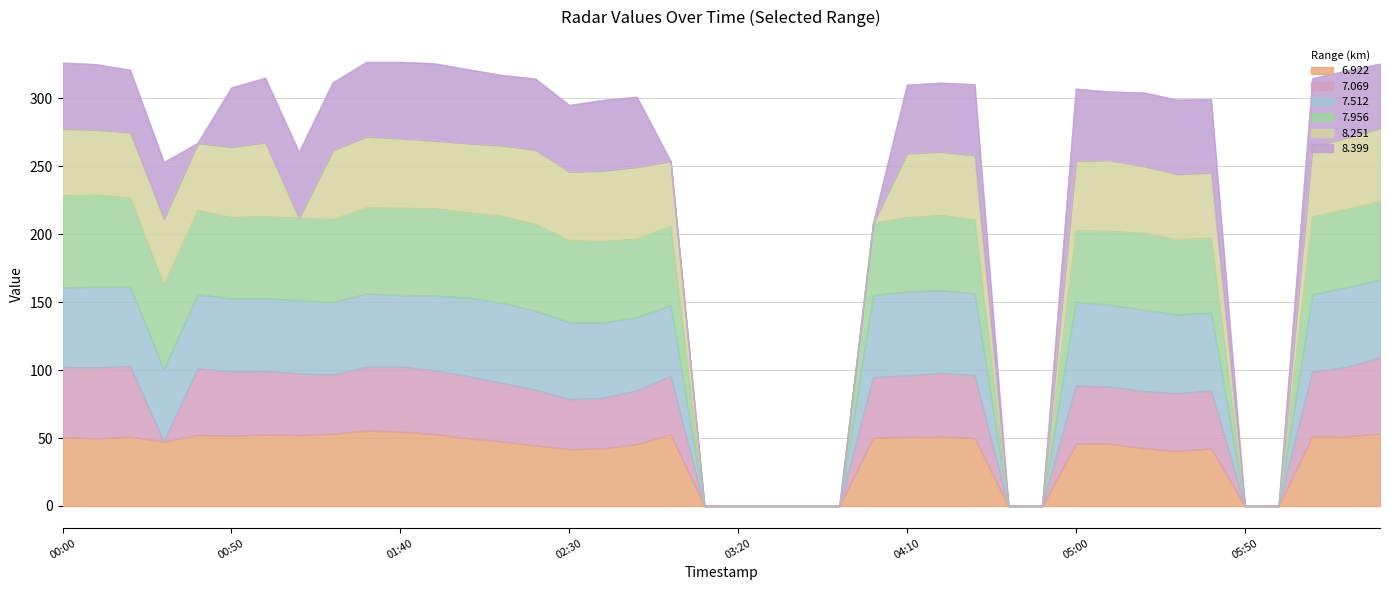

True or false: 6.922 and 7.512 cross at least once.

False